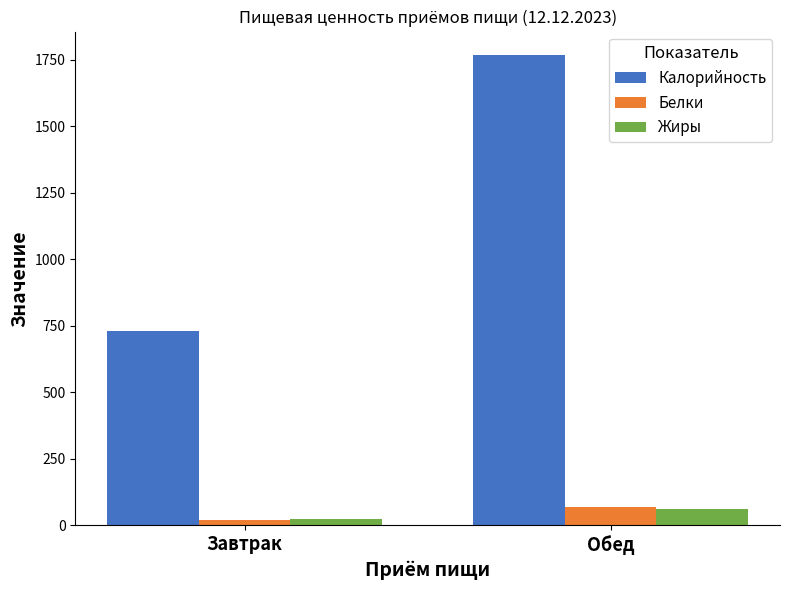

The Калорийность series shows 3035 at Обед. True or false?

False